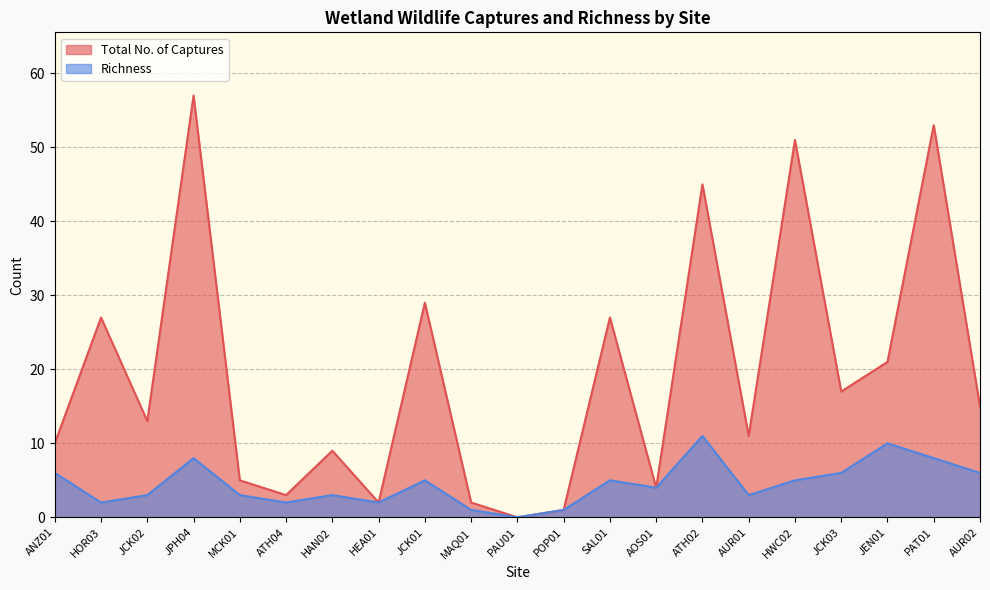

True or false: Total No. of Captures and Richness cross at least once.

False